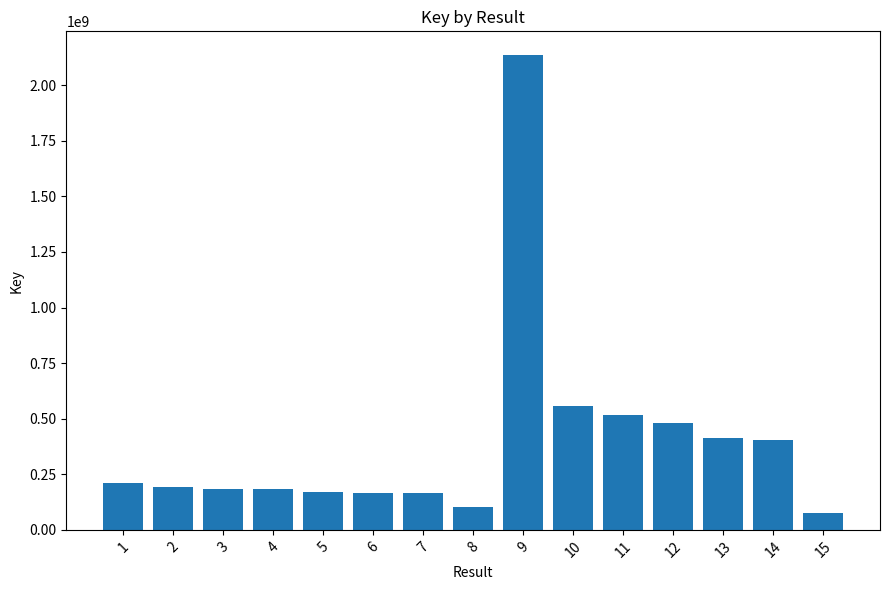

Are the bars horizontal?

No